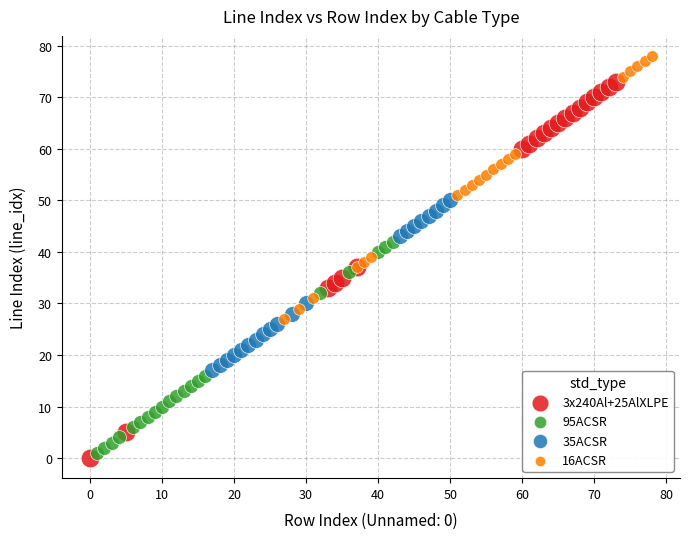

Which series has the largest Y range (max minus min)?

3x240Al+25AlXLPE